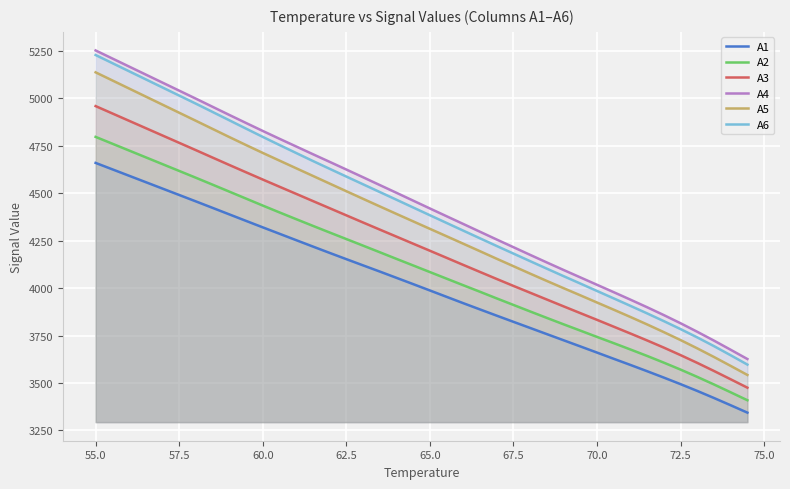

The A5 series shows 3726.2 at 72.5. True or false?

True